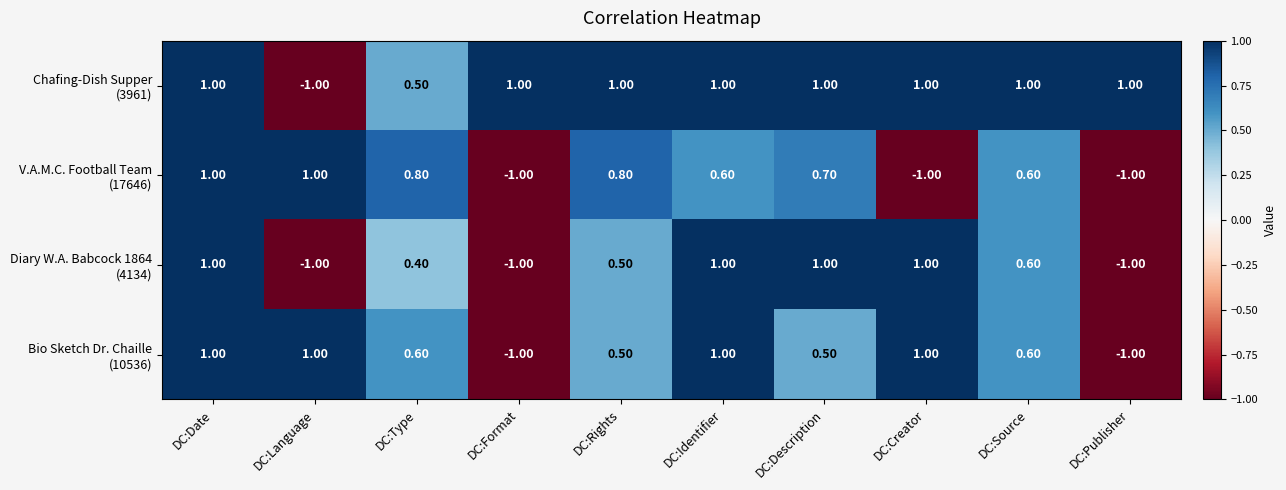

At which category is the sum across all series the highest?

DC:Date